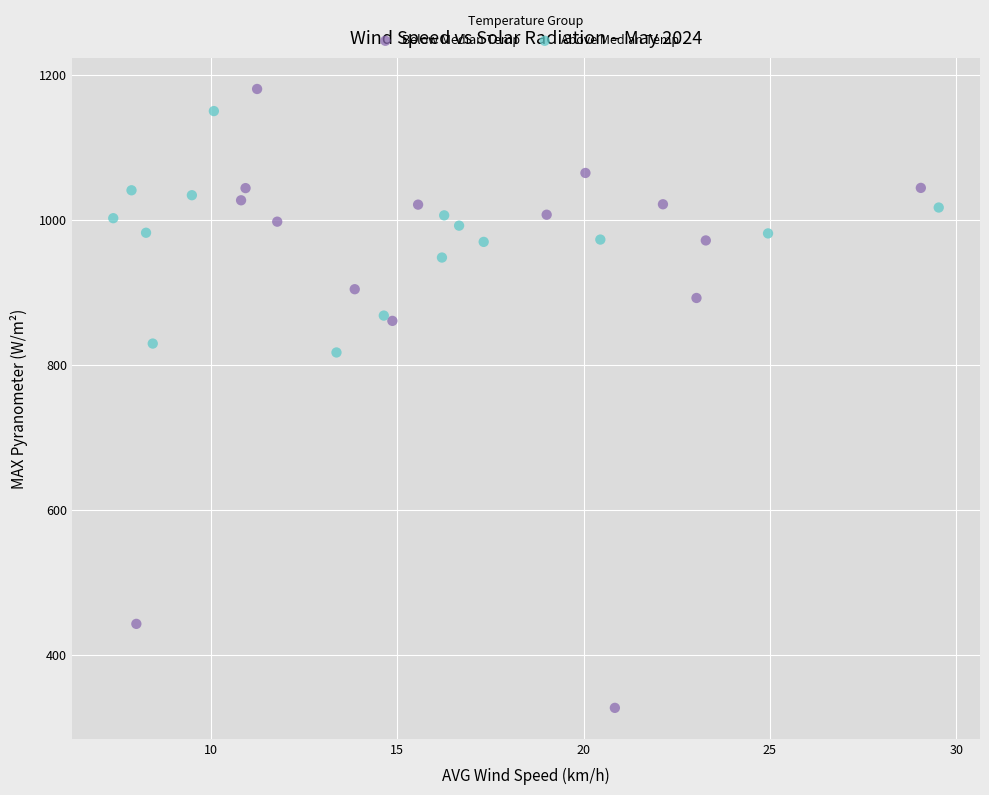

What are all the series names shown in the legend?

Below Median Temp, Above Median Temp